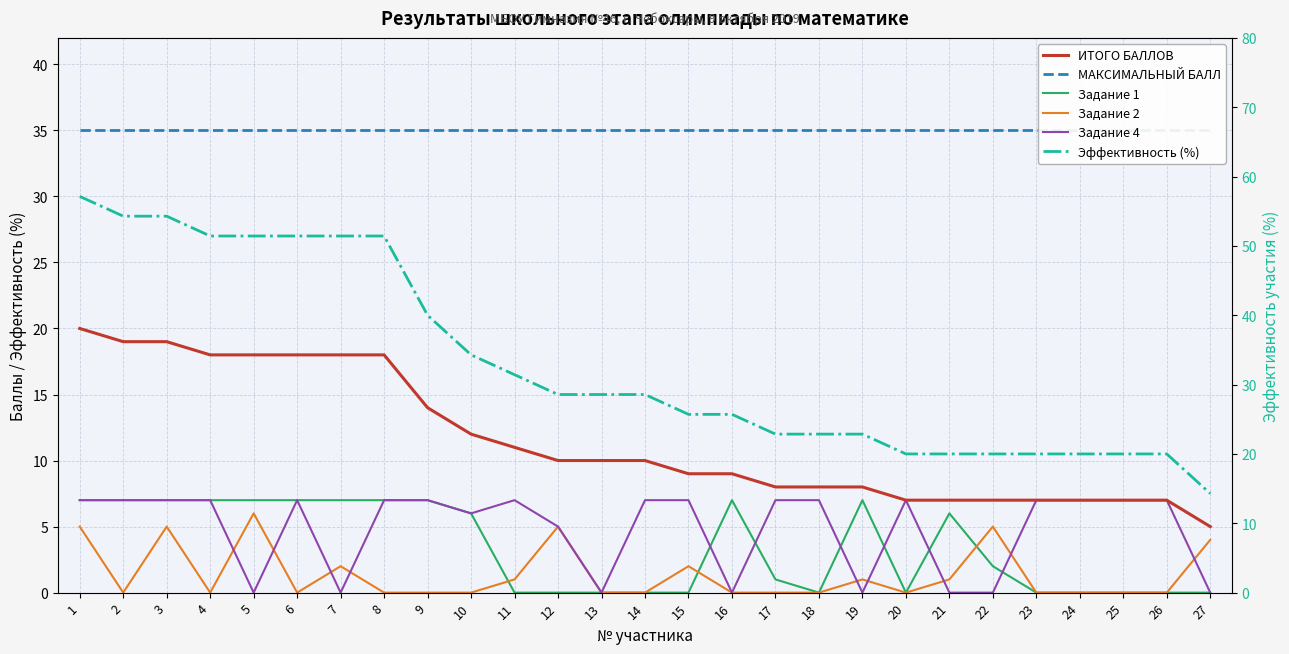

What is the difference between the highest and lowest values at 5?

51.4